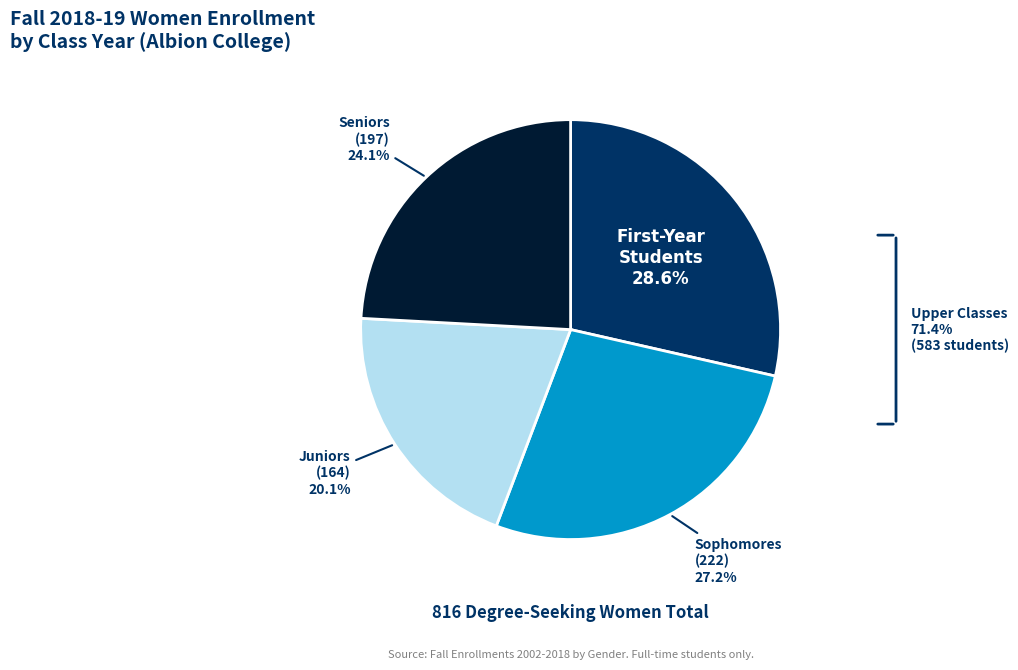

Does any single category account for the majority?

No